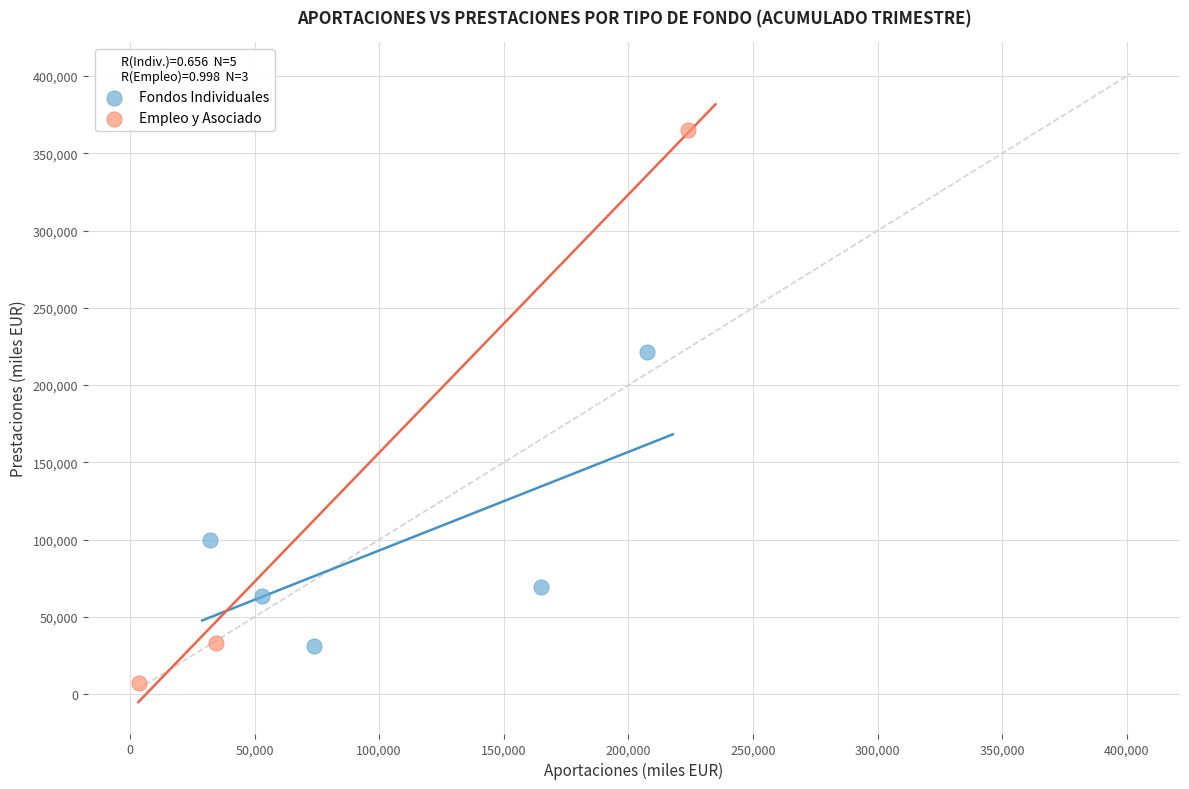

Which series has the widest spread of Y values?

Empleo y Asociado